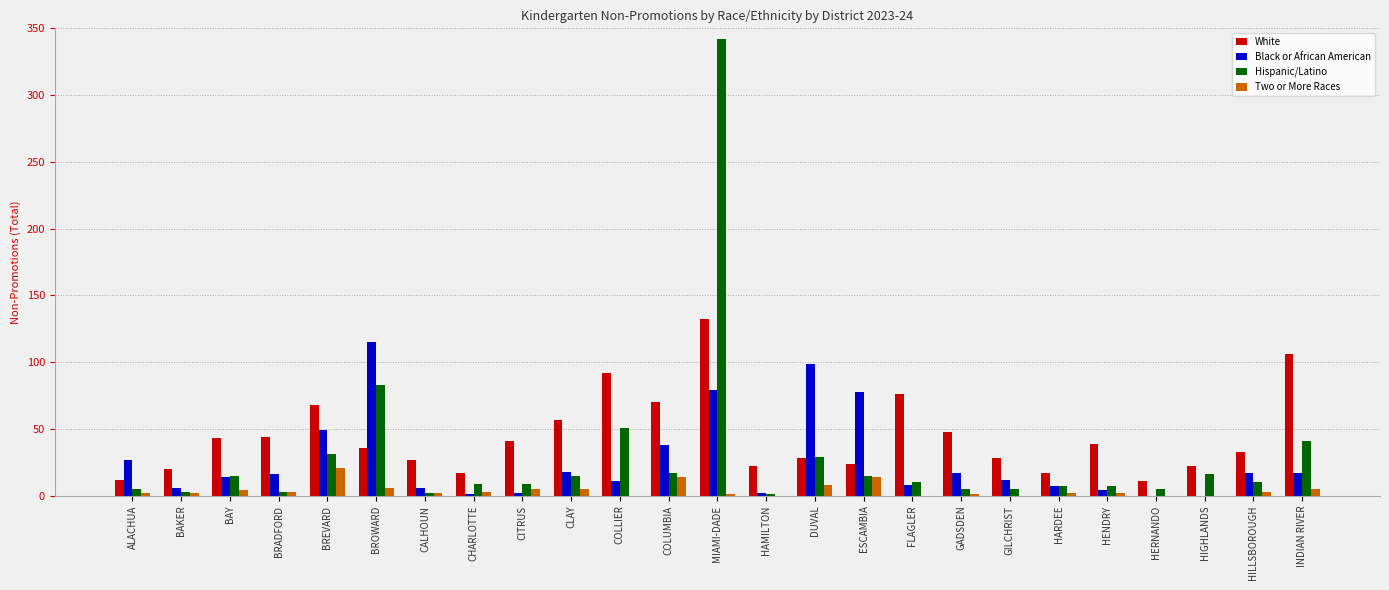

At which label is Black or African American closest to 57?

BREVARD